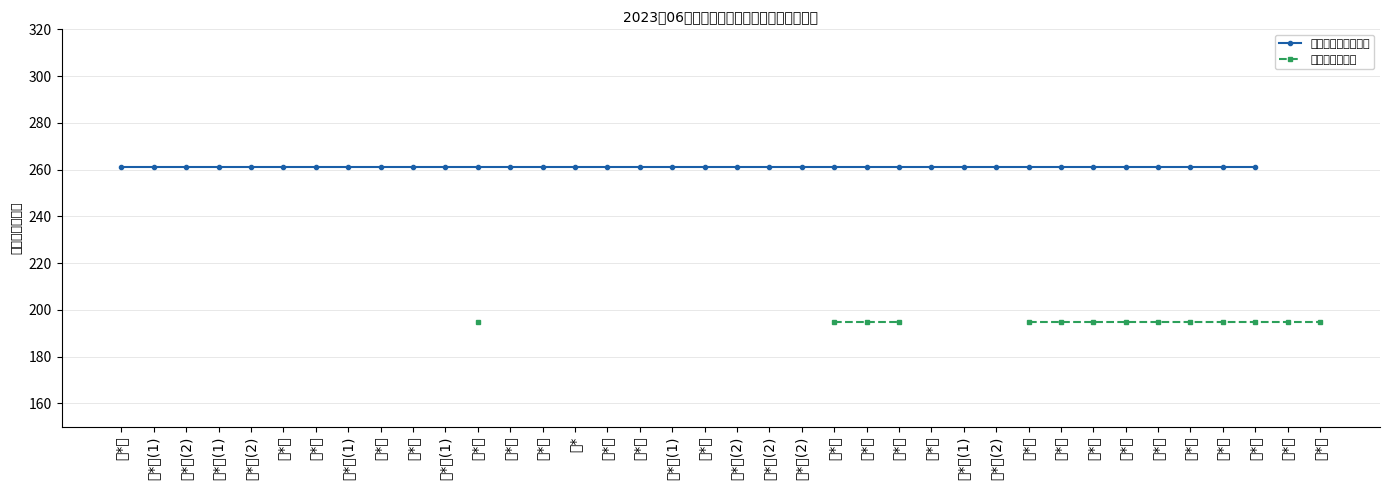

What are all the series names shown in the legend?

重度残疾人护理补贴, 残疾人生活津贴